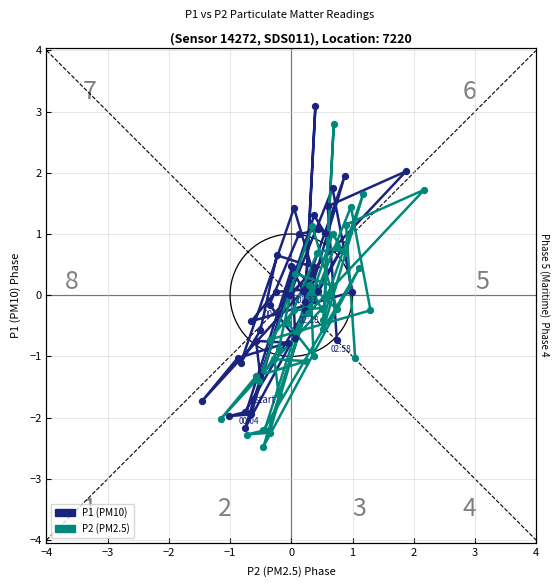

What are all the series names shown in the legend?

P1 (PM10), P2 (PM2.5)